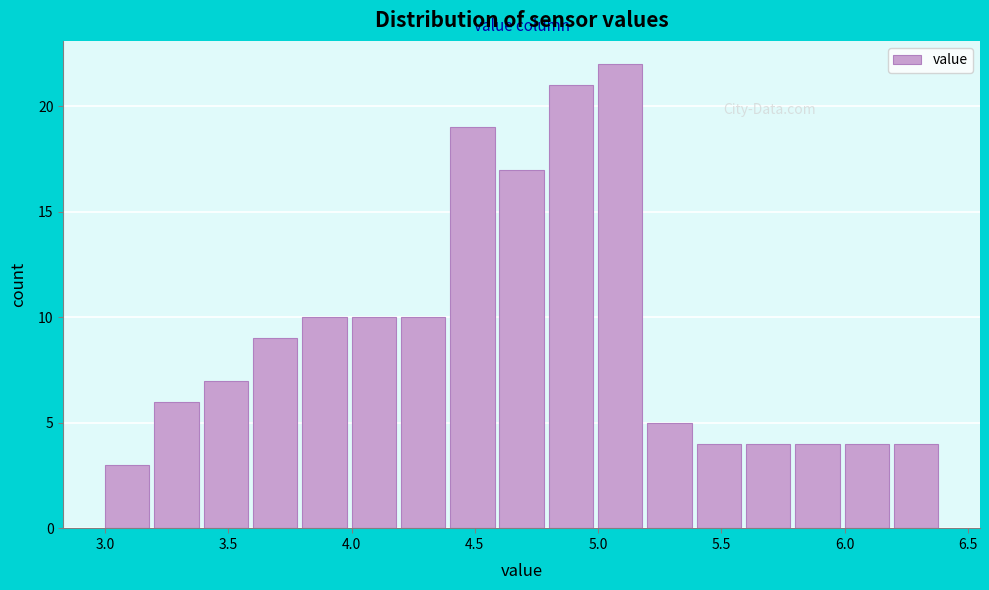

Over which range of the x-axis is the bar tallest?

5.0 to 5.2